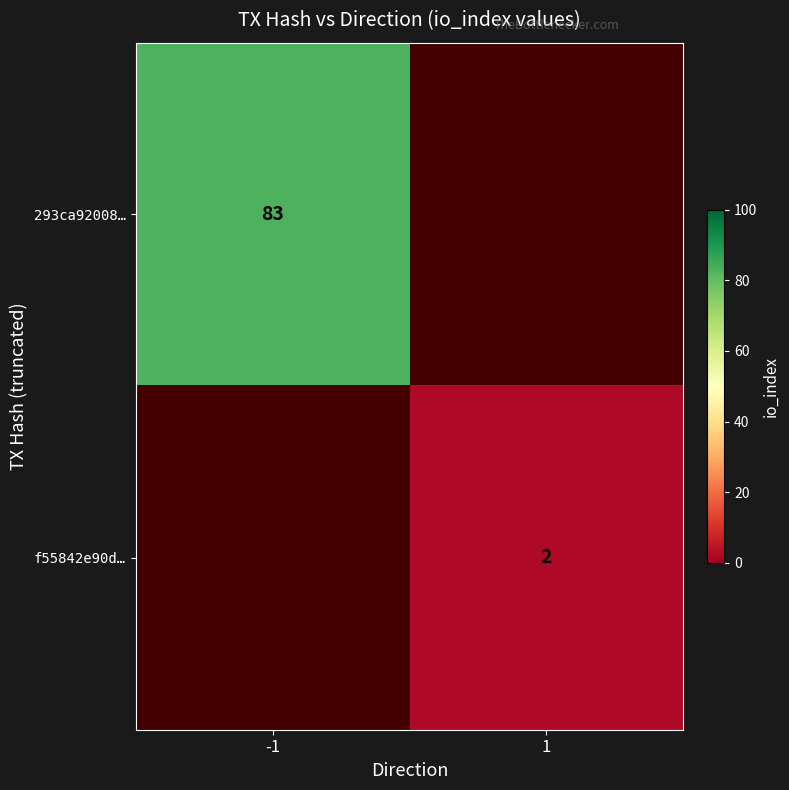

The 293ca92008… series shows 83 at -1. True or false?

True